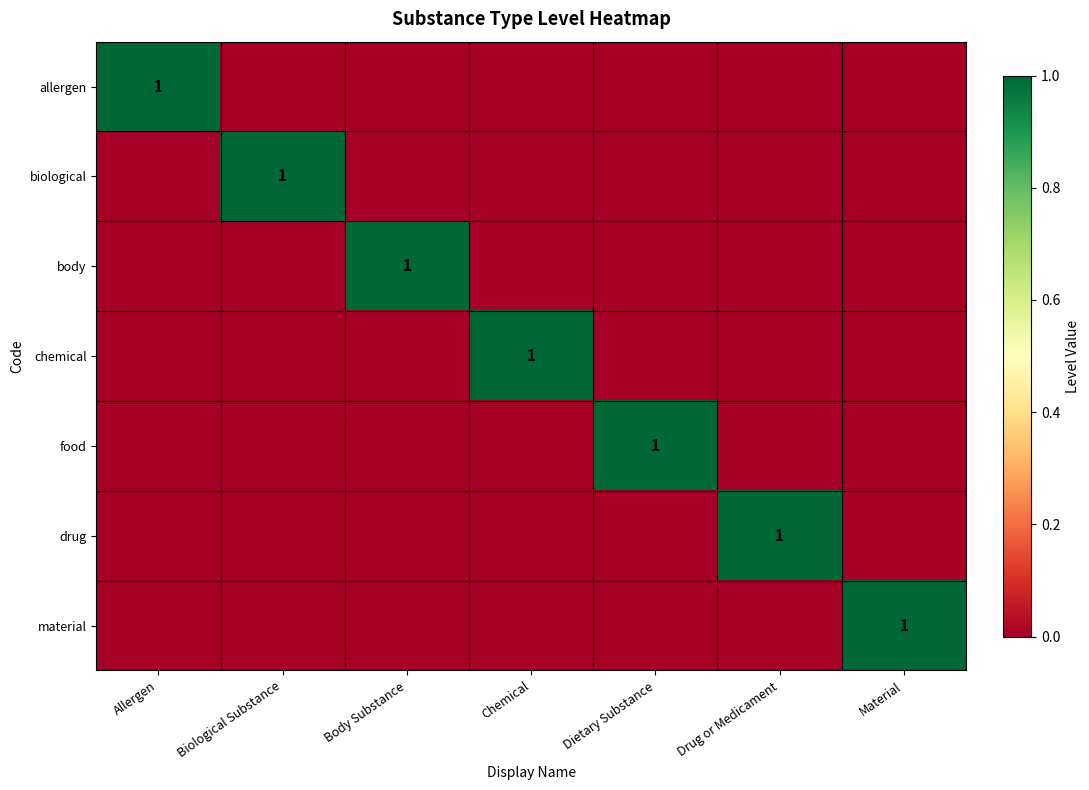

Is it true that allergen equals 1 at Allergen?

True